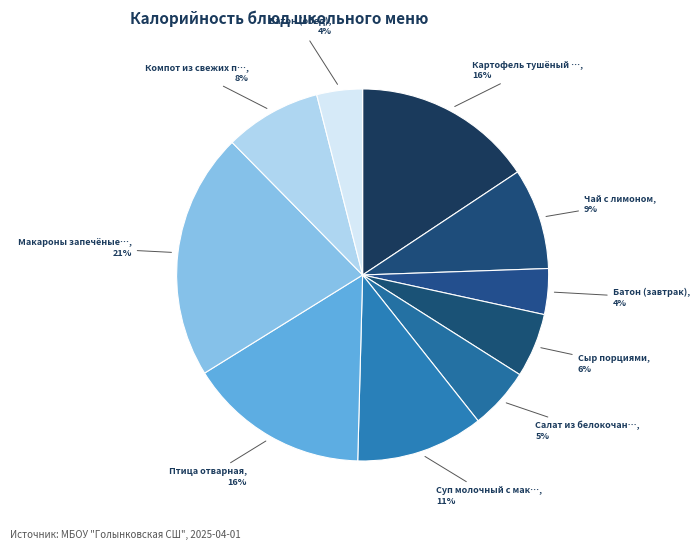

Does any single category account for the majority?

No